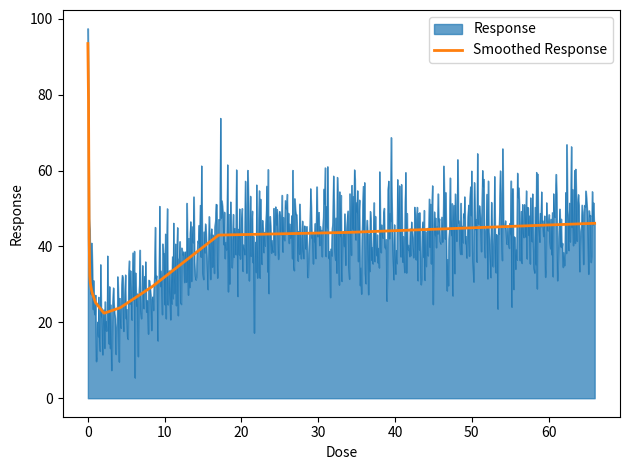

Does the chart have visible grid lines?

No